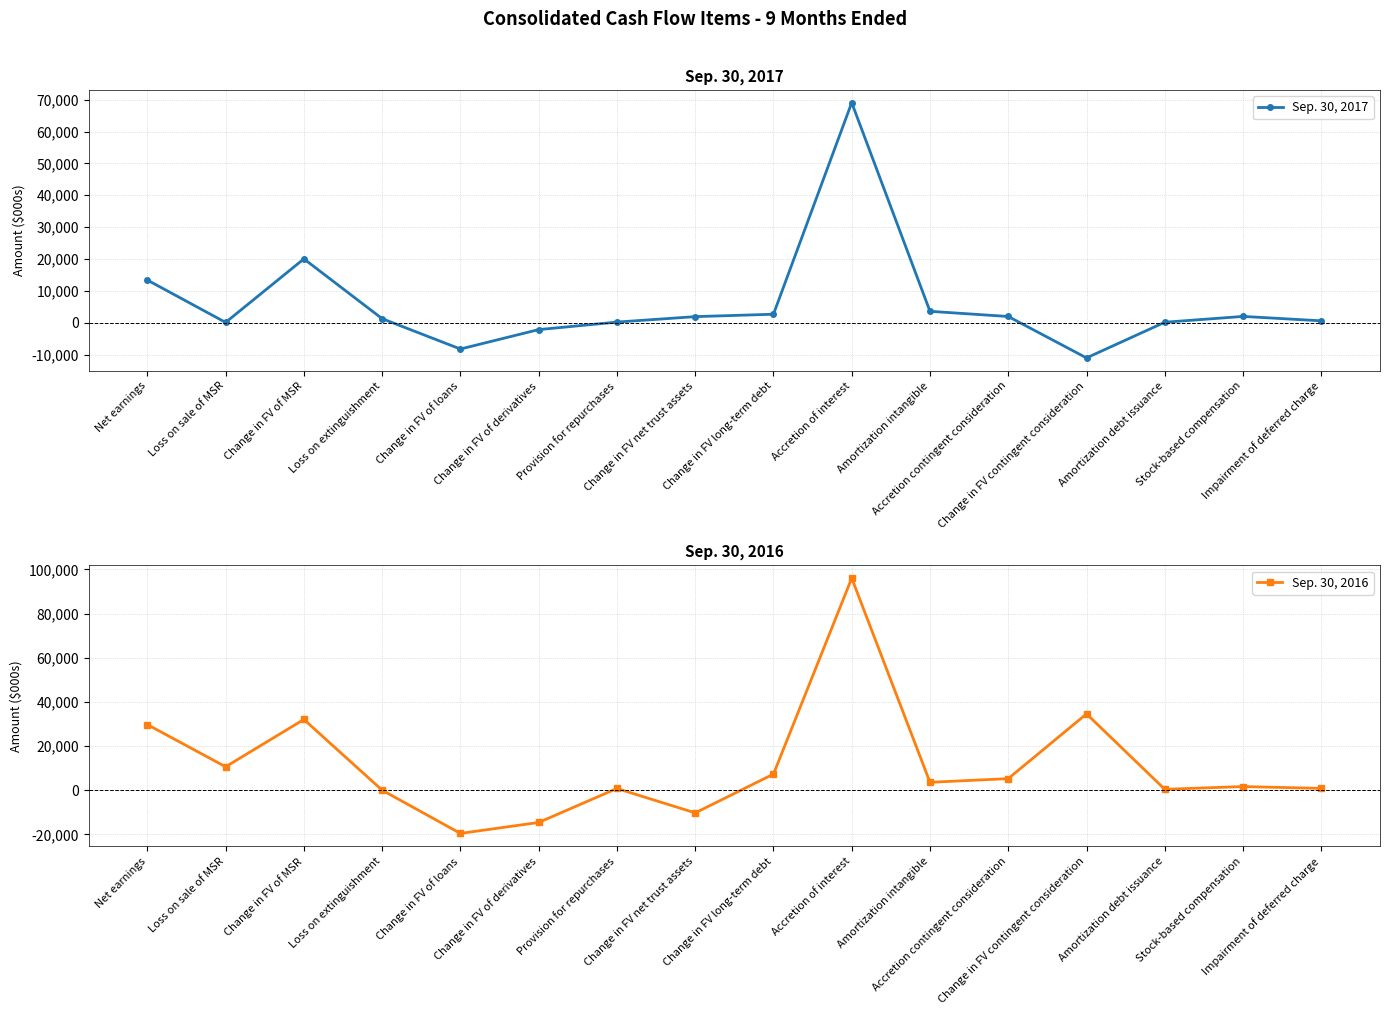

Which series changed the most between Loss on extinguishment and Accretion contingent consideration?

Sep. 30, 2016